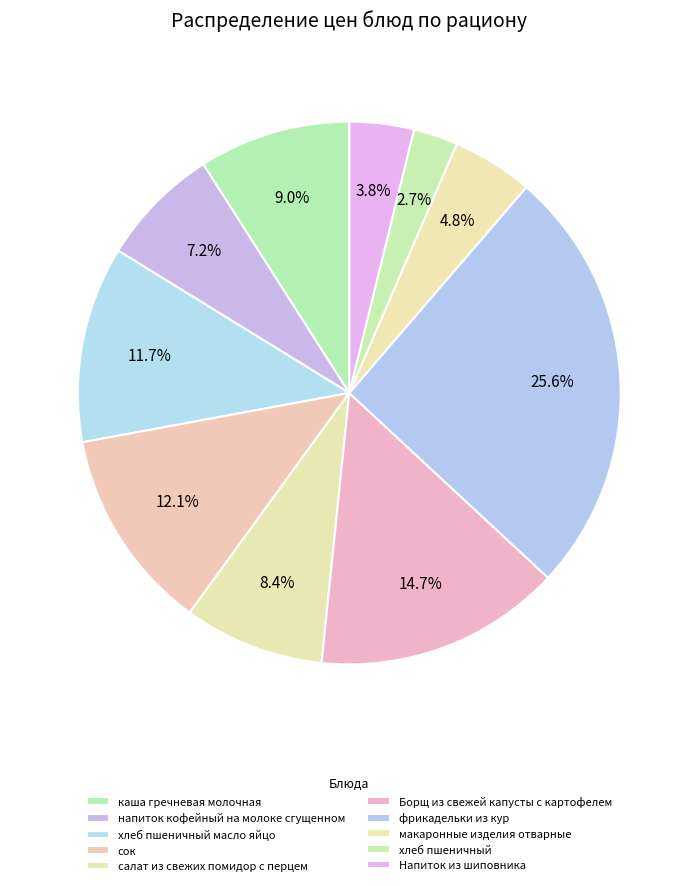

Does any single category account for the majority?

No